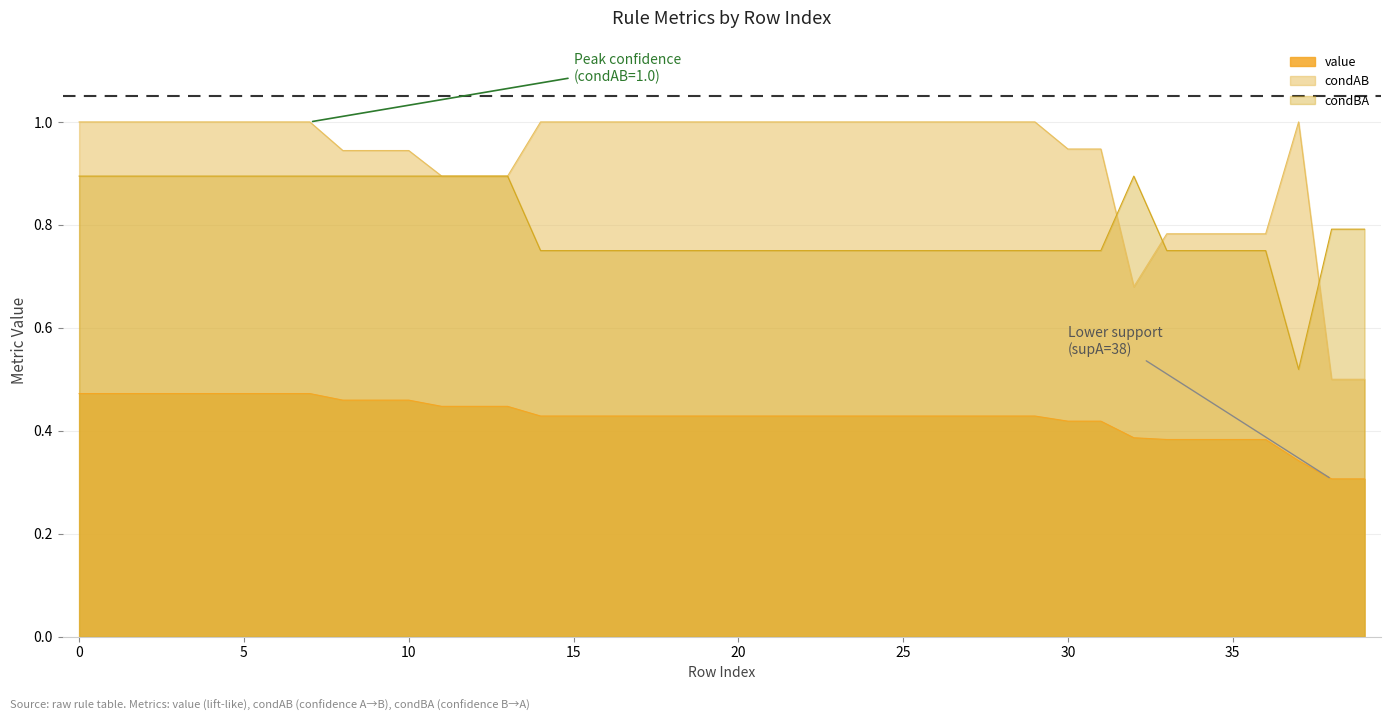

Which label corresponds to the smallest value in the chart?

38